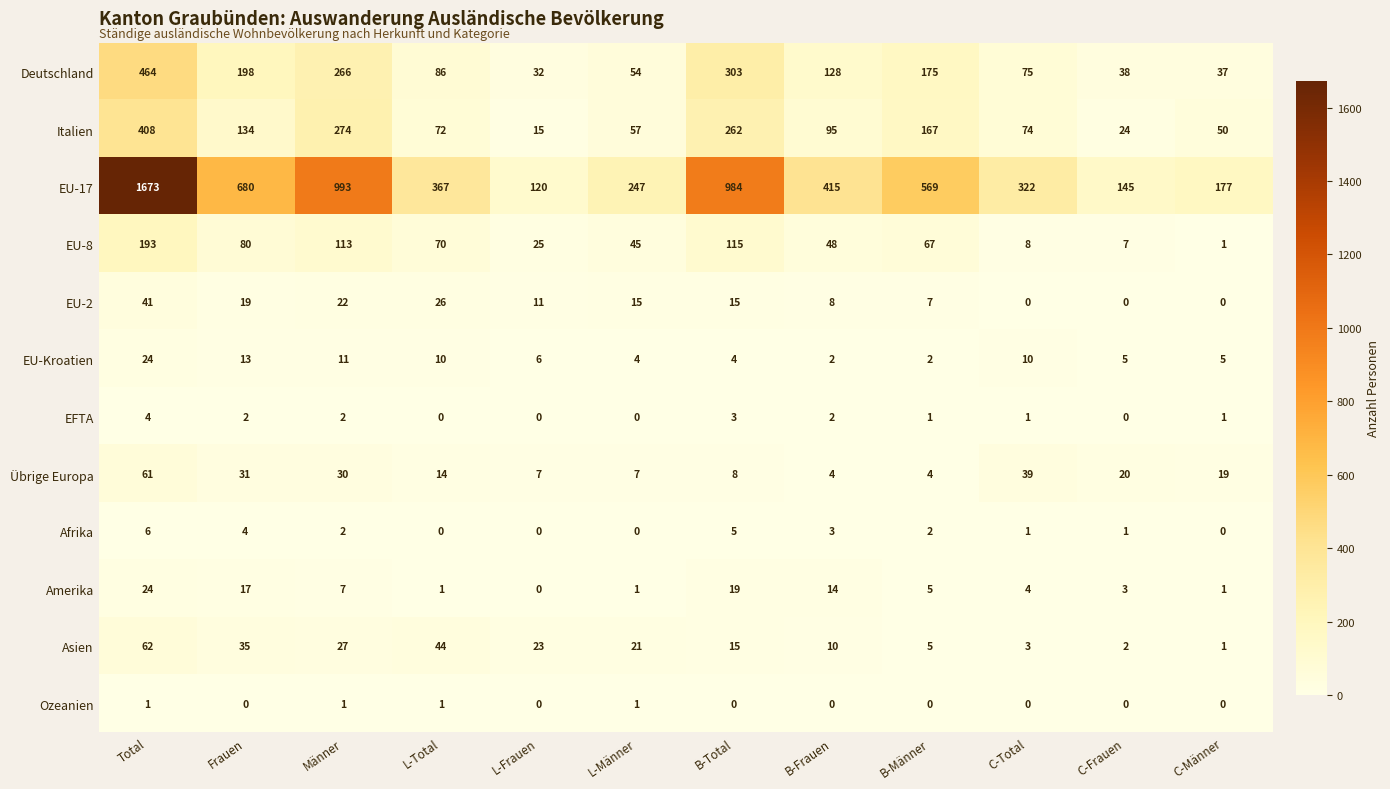

At which label does Asien first exceed 21?

Total